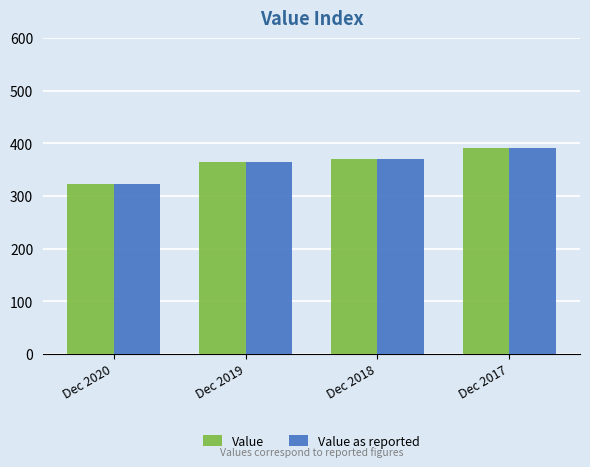

The value of Value at Dec 2018 is 144.8. True or false?

False